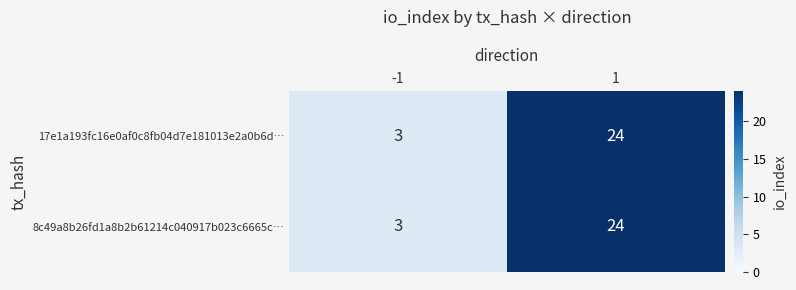

What is the total value across all series at -1?

6